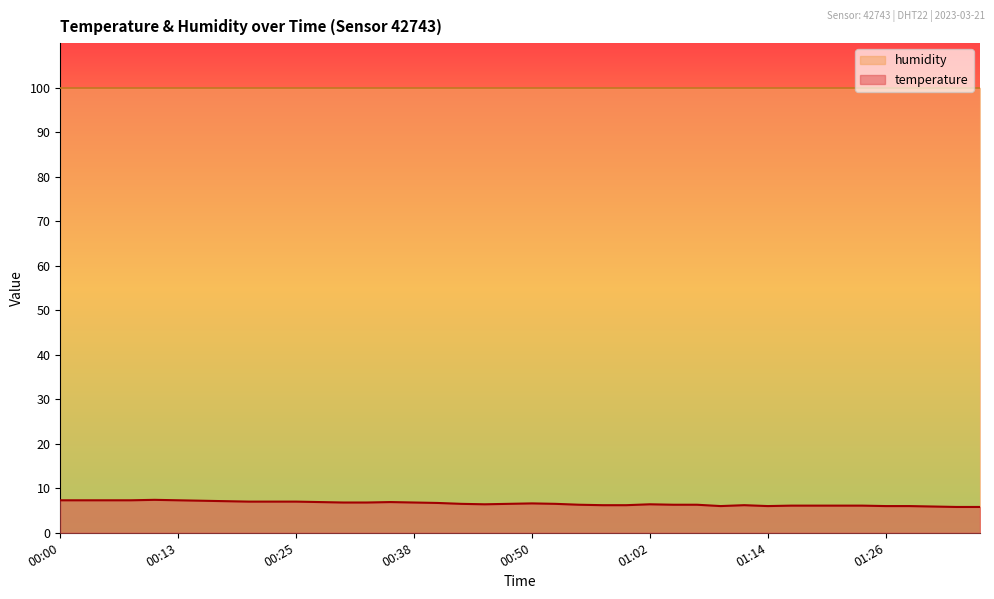

True or false: there are more than 2 points higher than both neighbors.

True